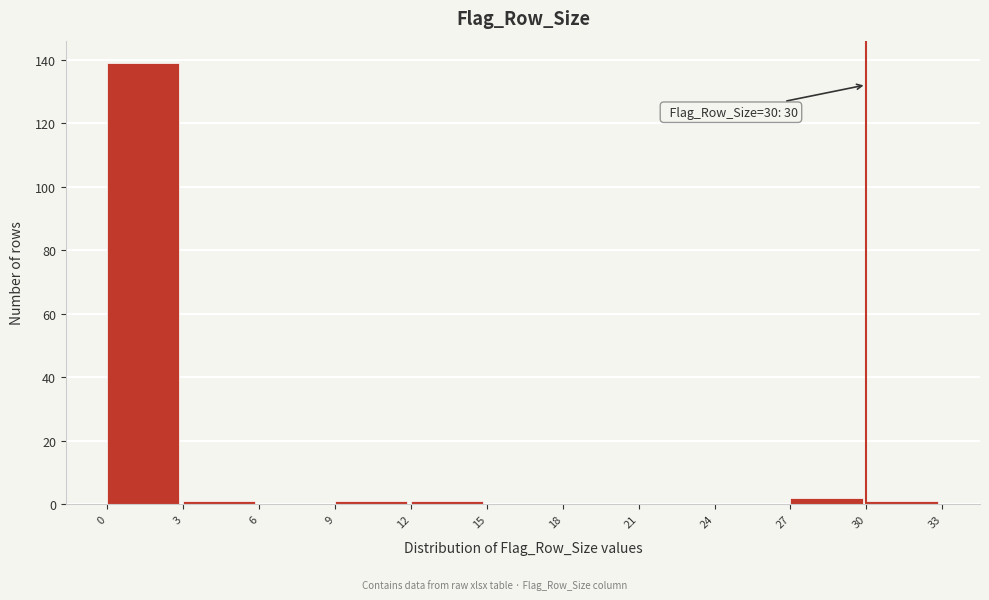

Over which range of the x-axis is the bar tallest?

0 to 3